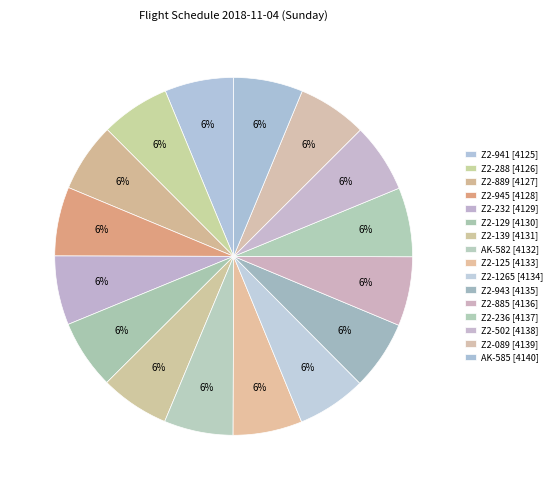

Is Z2-089 the majority of the pie?

No